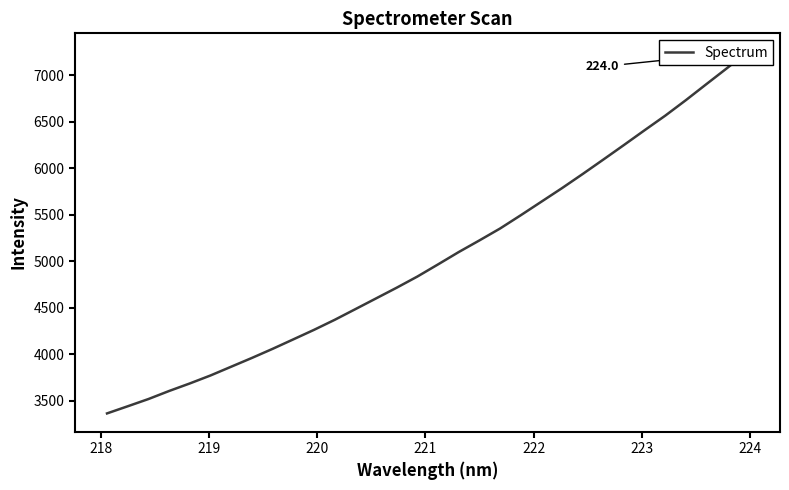

Is it true that the value at 19 is 1199.7?

False